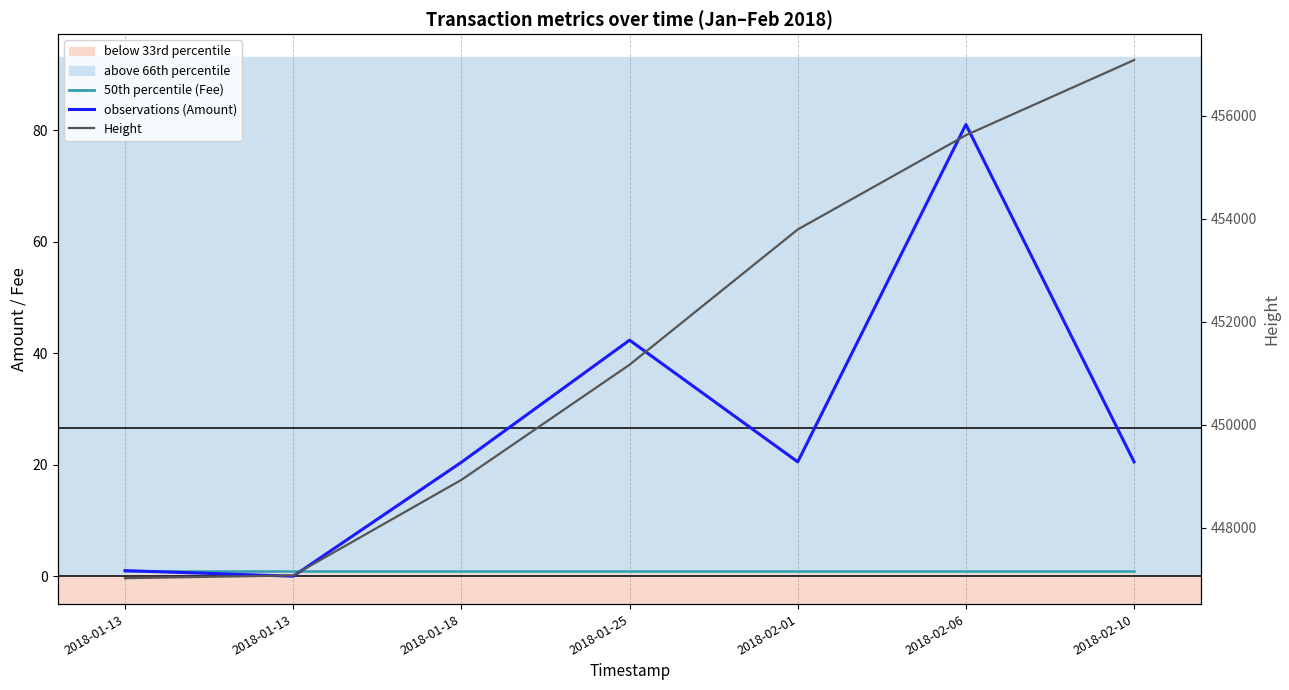

Between which two adjacent categories do Fee (median proxy) and Amount first intersect?

2018-01-13 and 2018-01-18